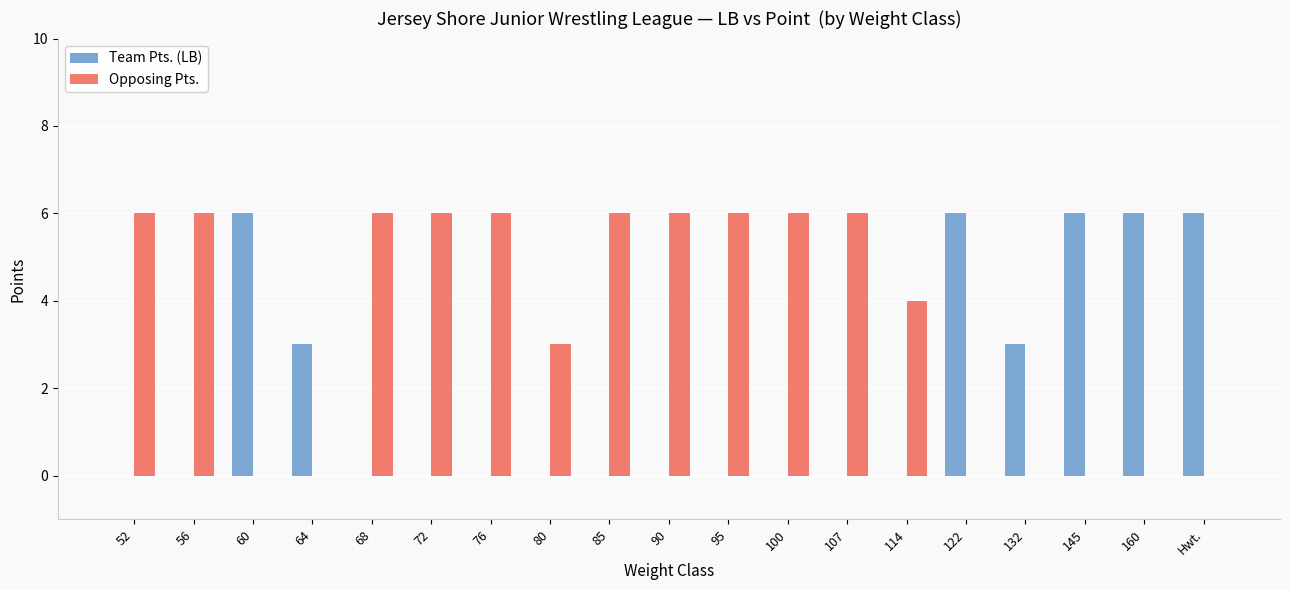

Count the number of categories in the chart.

19